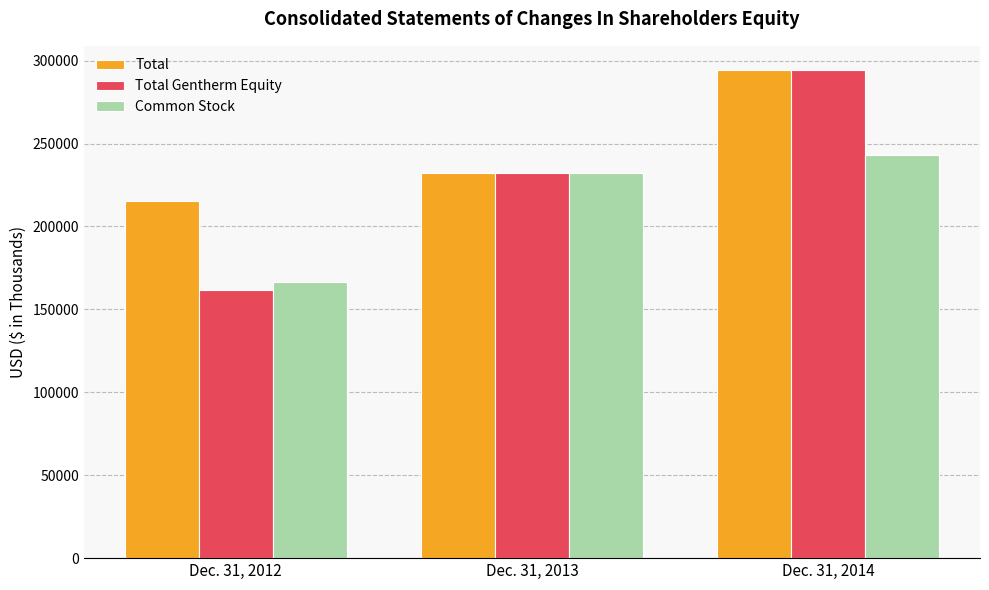

Which label corresponds to the largest value in the chart?

Dec. 31, 2014